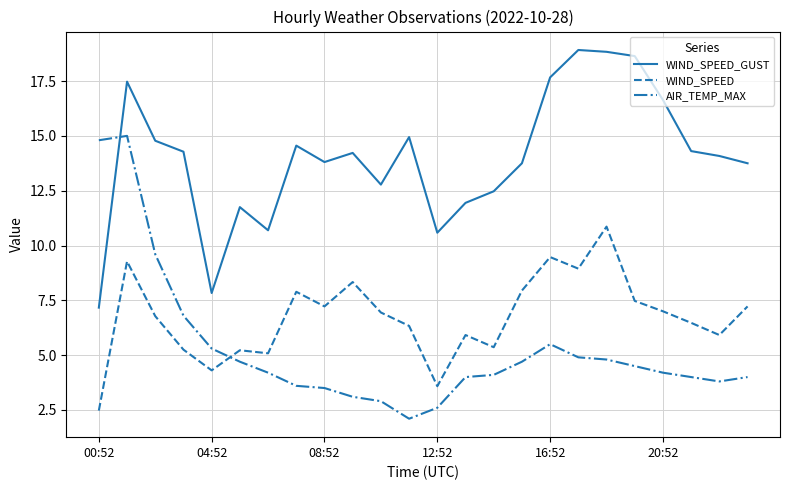

List the series in order of their overall mean, lowest first.

AIR_TEMP_MAX, WIND_SPEED, WIND_SPEED_GUST